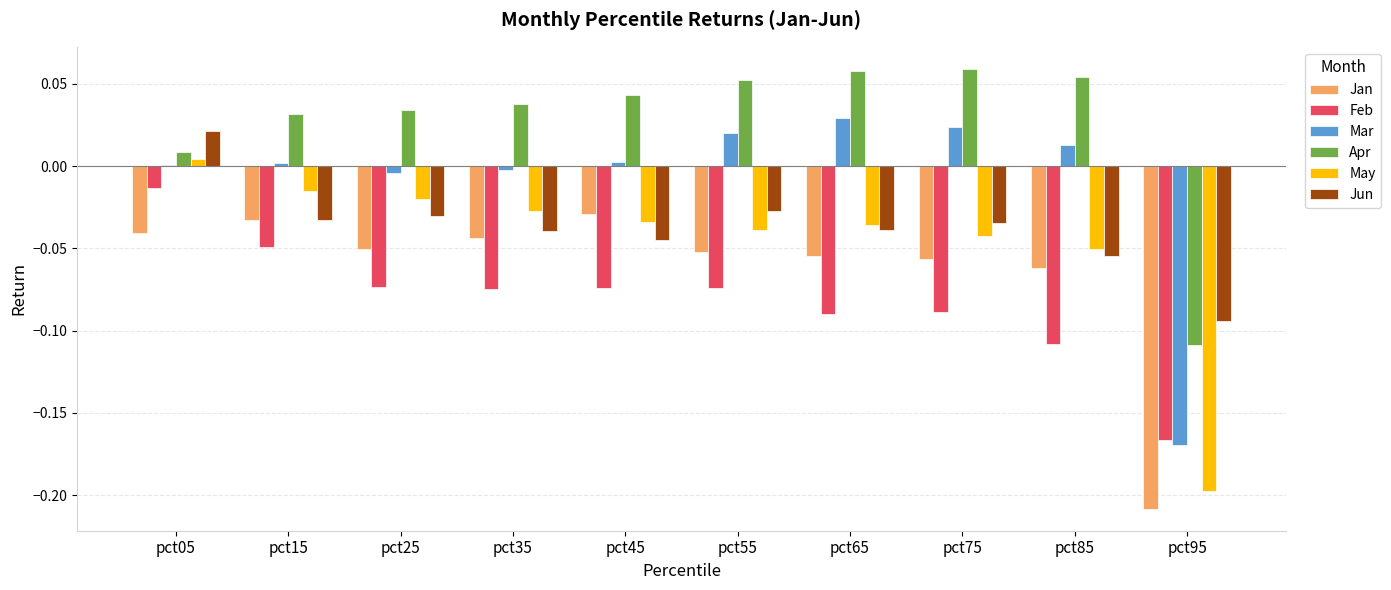

Which series has the largest total across all categories?

Apr